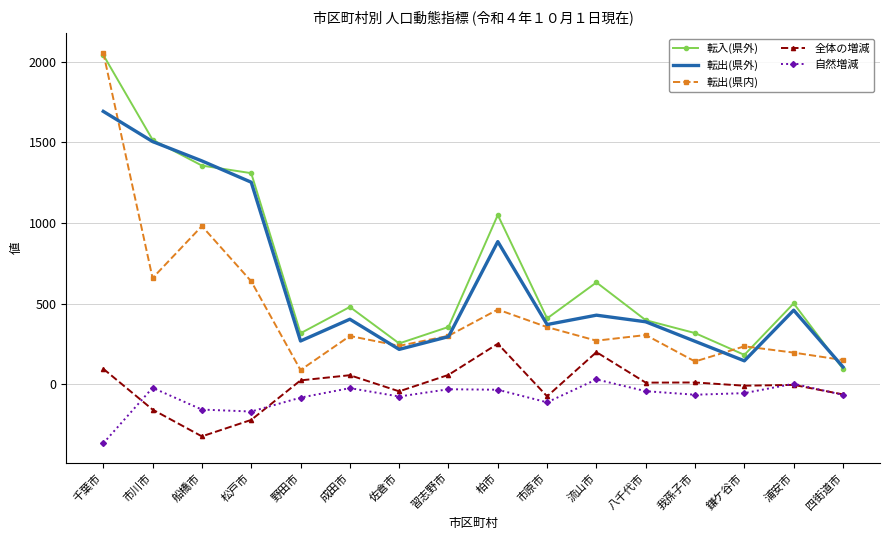

Is it true that 転出(県外) equals 662 at 浦安市?

False